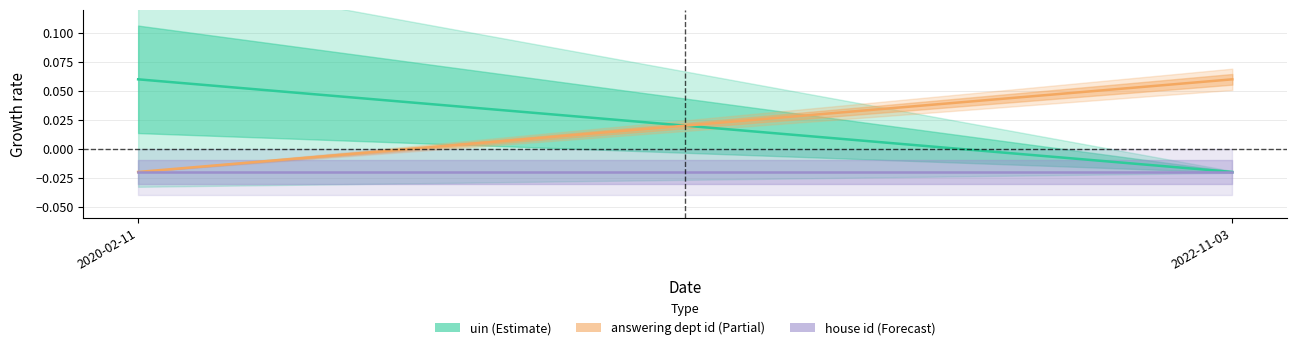

Which series has the largest total across all categories?

uin (Estimate)